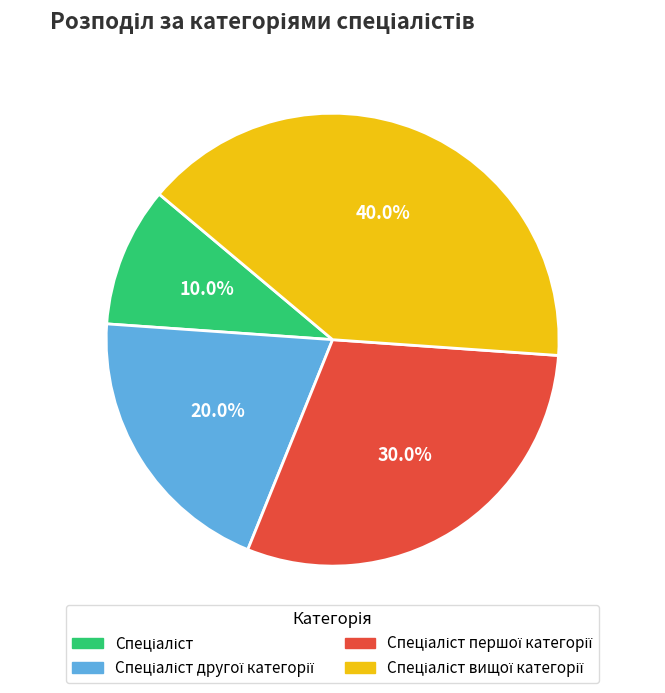

Does any single category account for the majority?

No